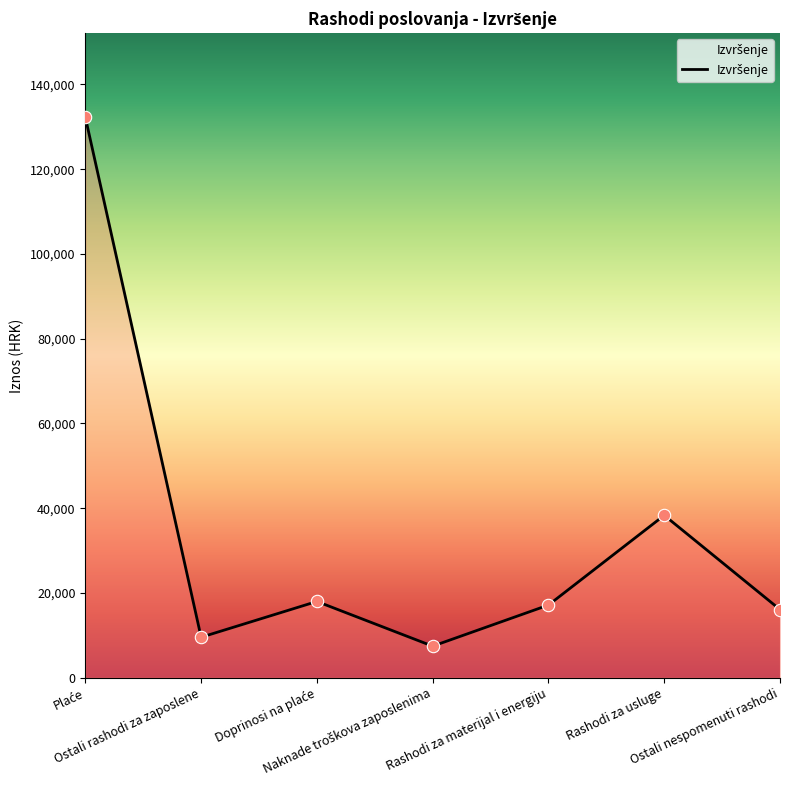

What is the change in value from Rashodi za materijal i energiju to Rashodi za usluge?

+21178.3